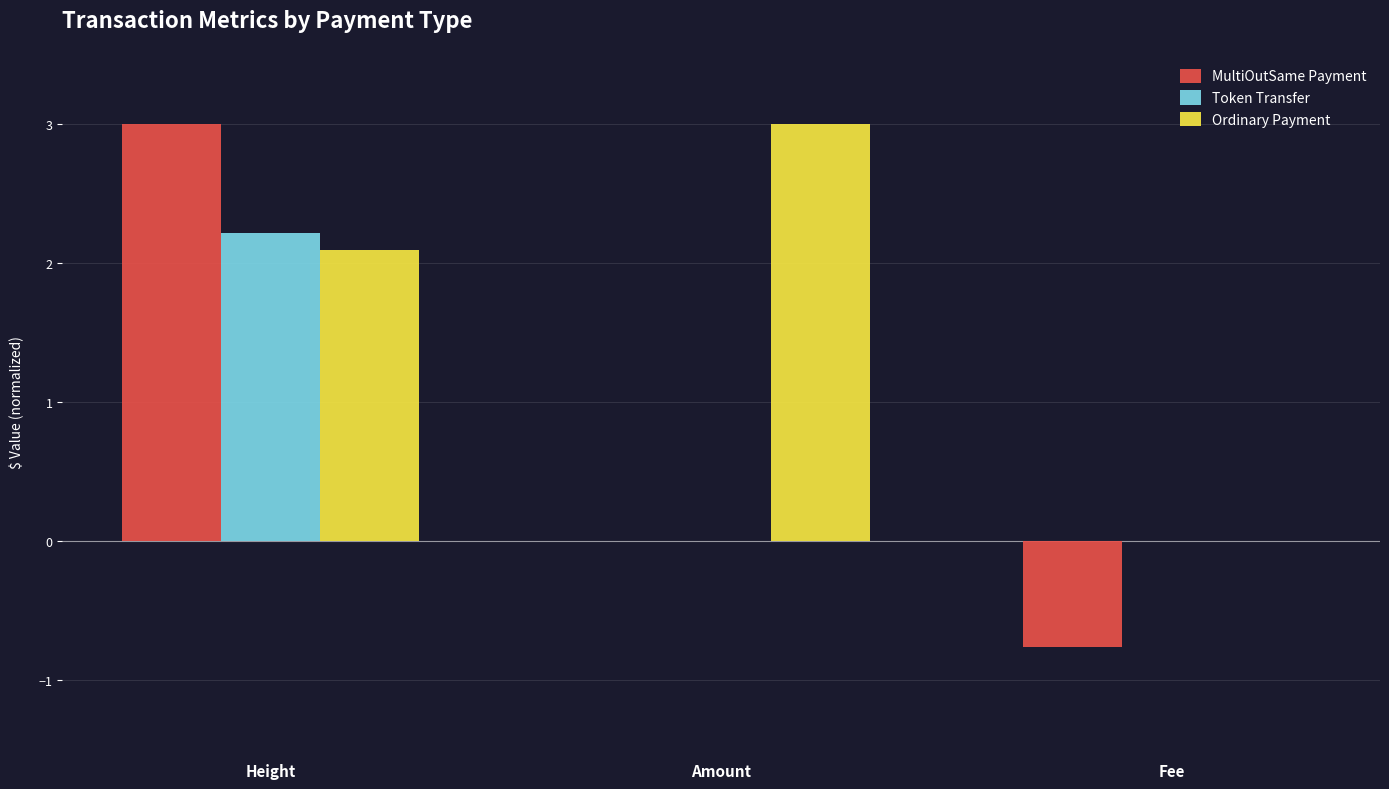

The value of Ordinary Payment at Amount is 5.2. True or false?

False